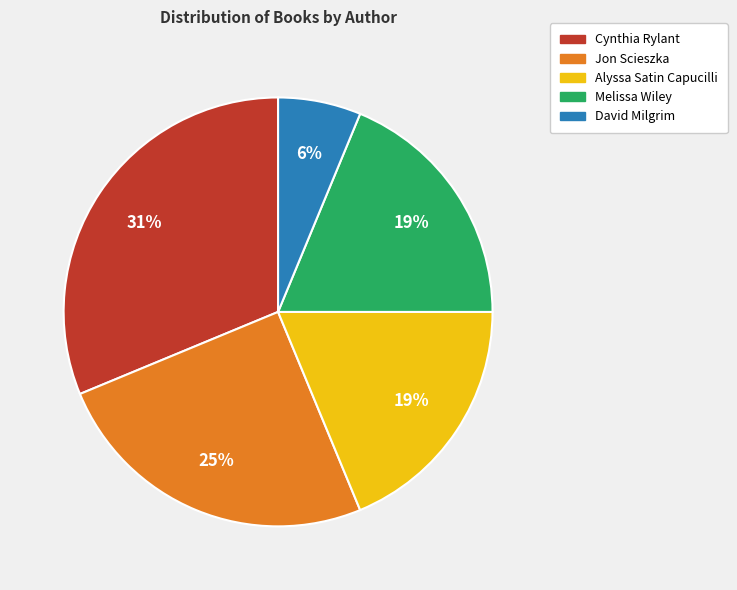

To the nearest percent, what is the average slice percentage?

20%